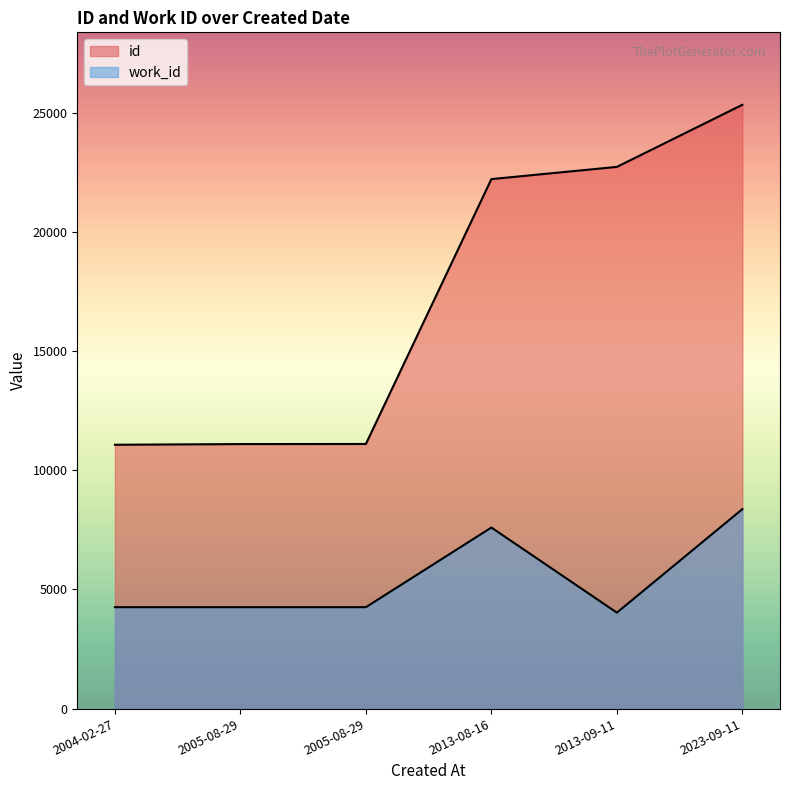

How many series are shown in this chart?

2